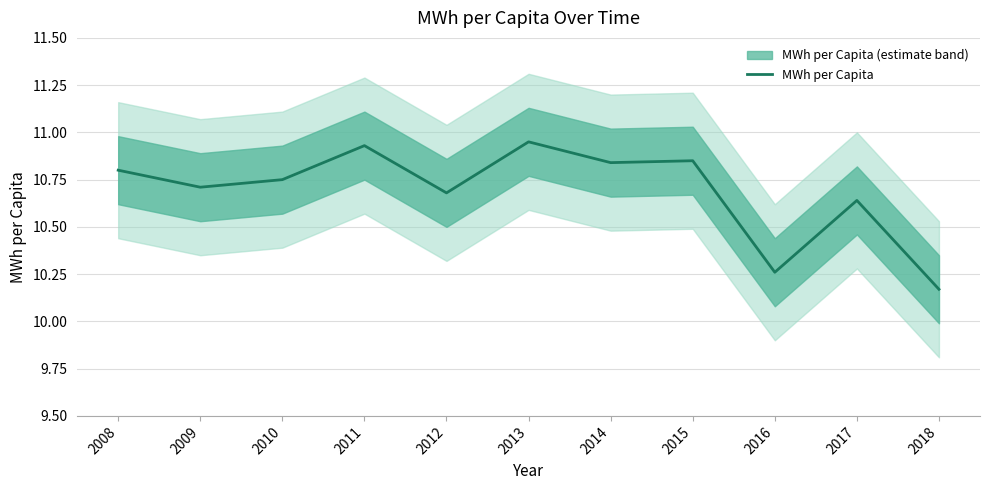

True or false: there are more than 1 points higher than both neighbors.

True